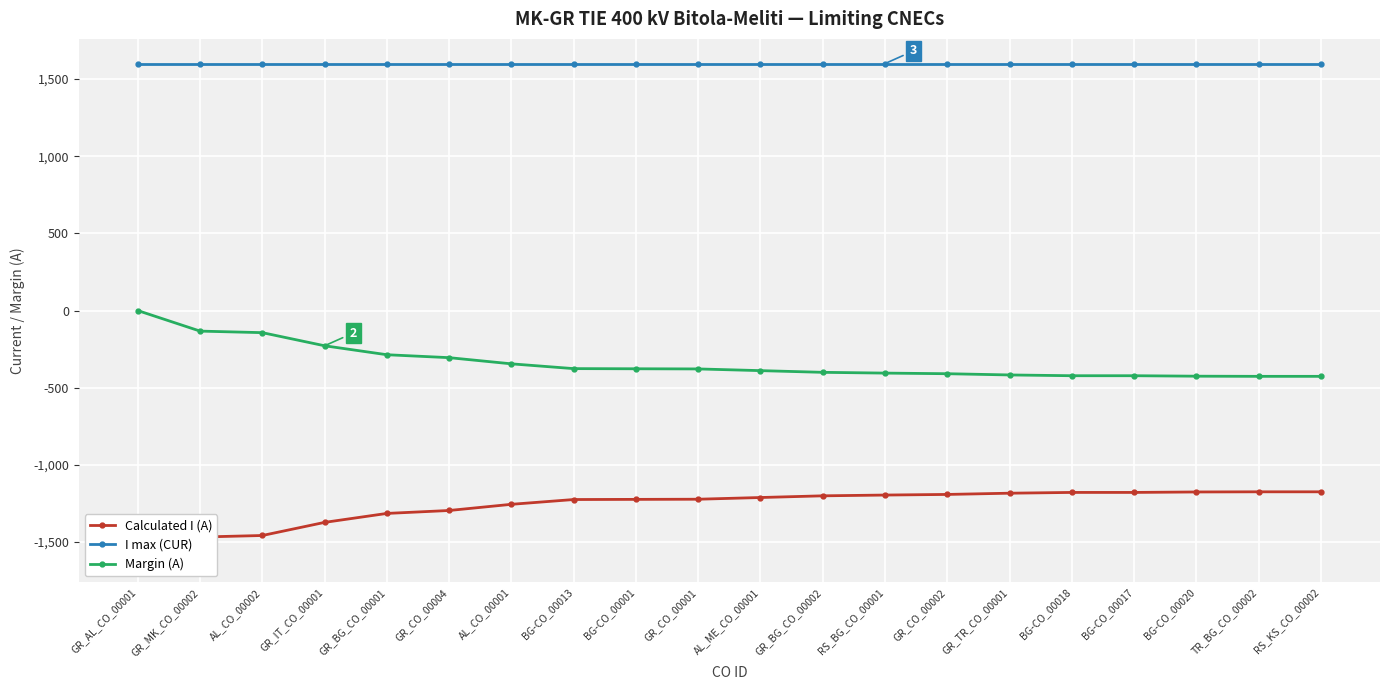

True or false: I max (CUR) and Calculated I (A) intersect in this chart.

False